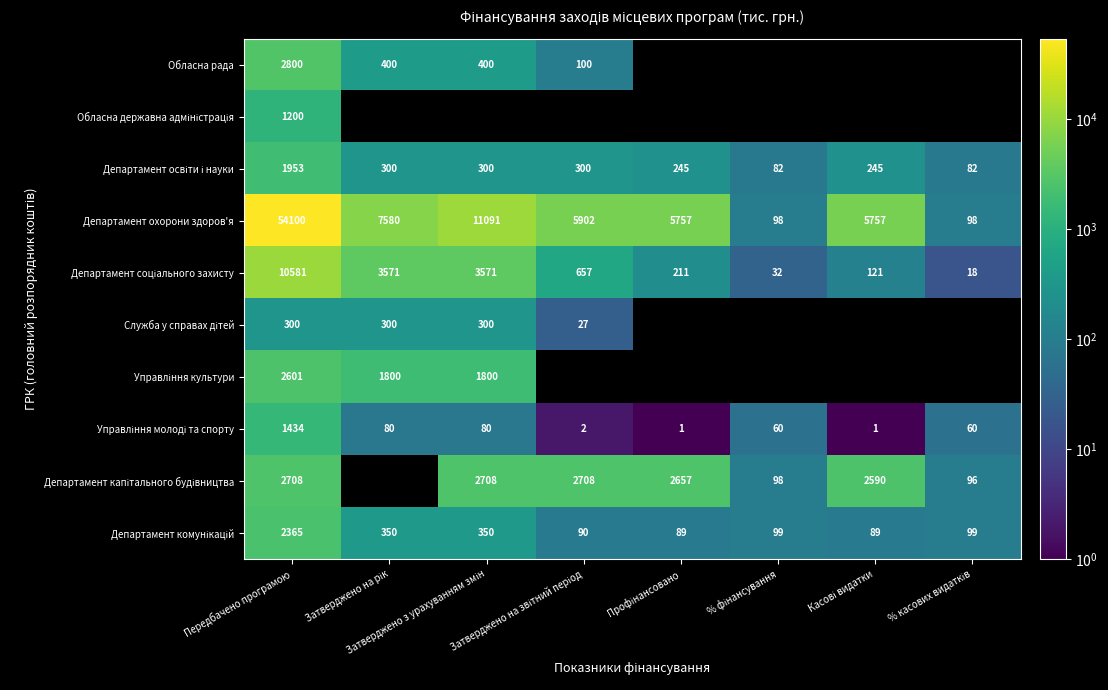

What is the difference between the highest and lowest values at Затверджено з урахуванням змін?

11011.0